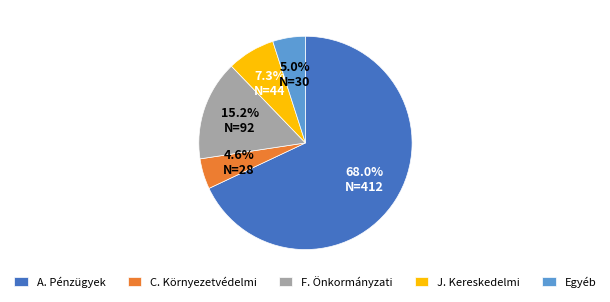

Which slice represents more than half of the pie?

A. Pénzügyek